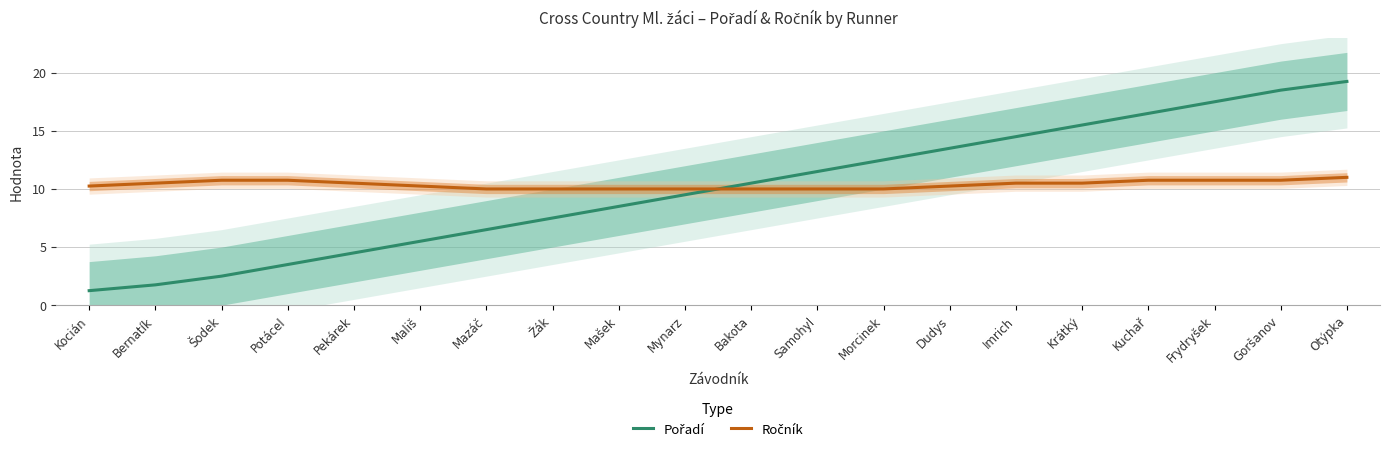

How many data points does each series have?

20